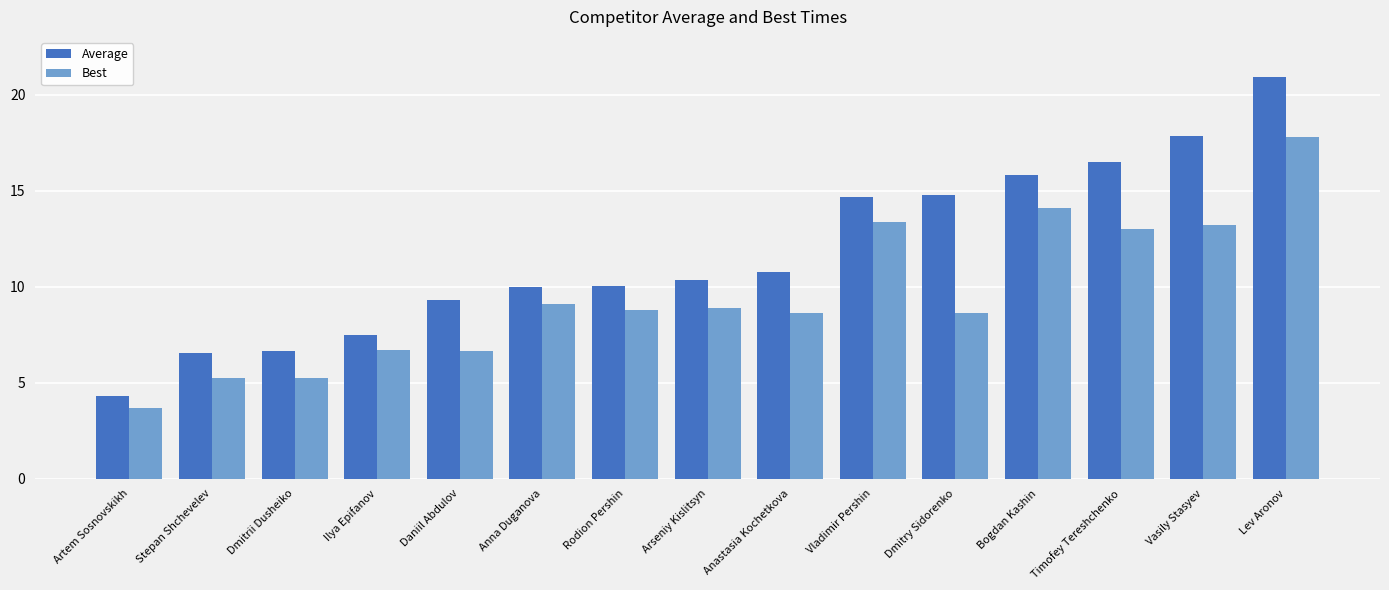

What value does the Best series have at Dmitrii Dusheiko?

5.2